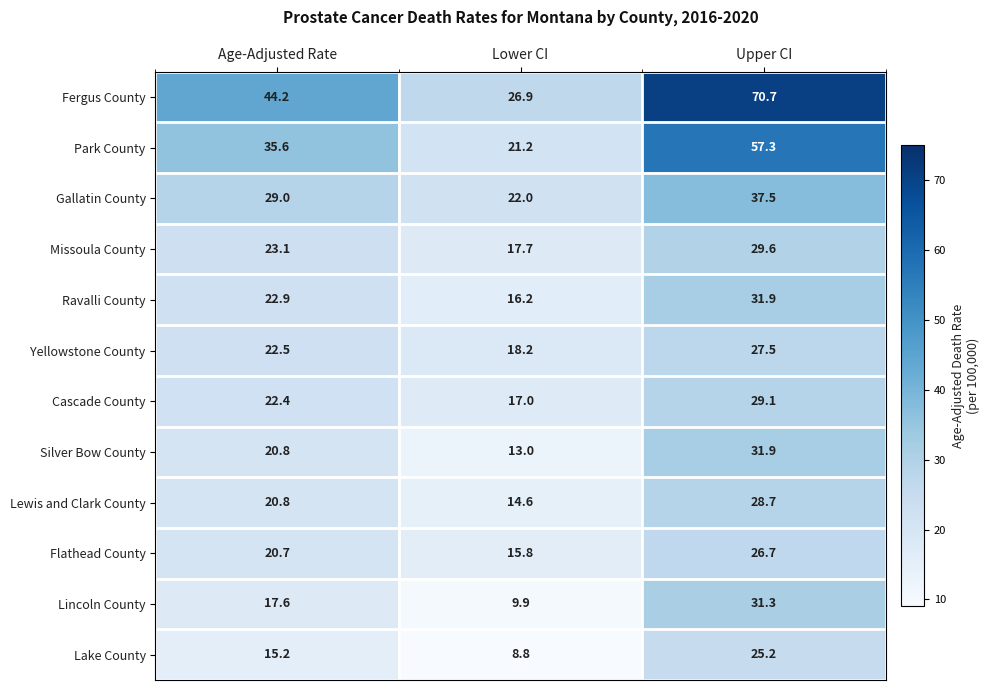

What is the average value of the Flathead County series?

21.1